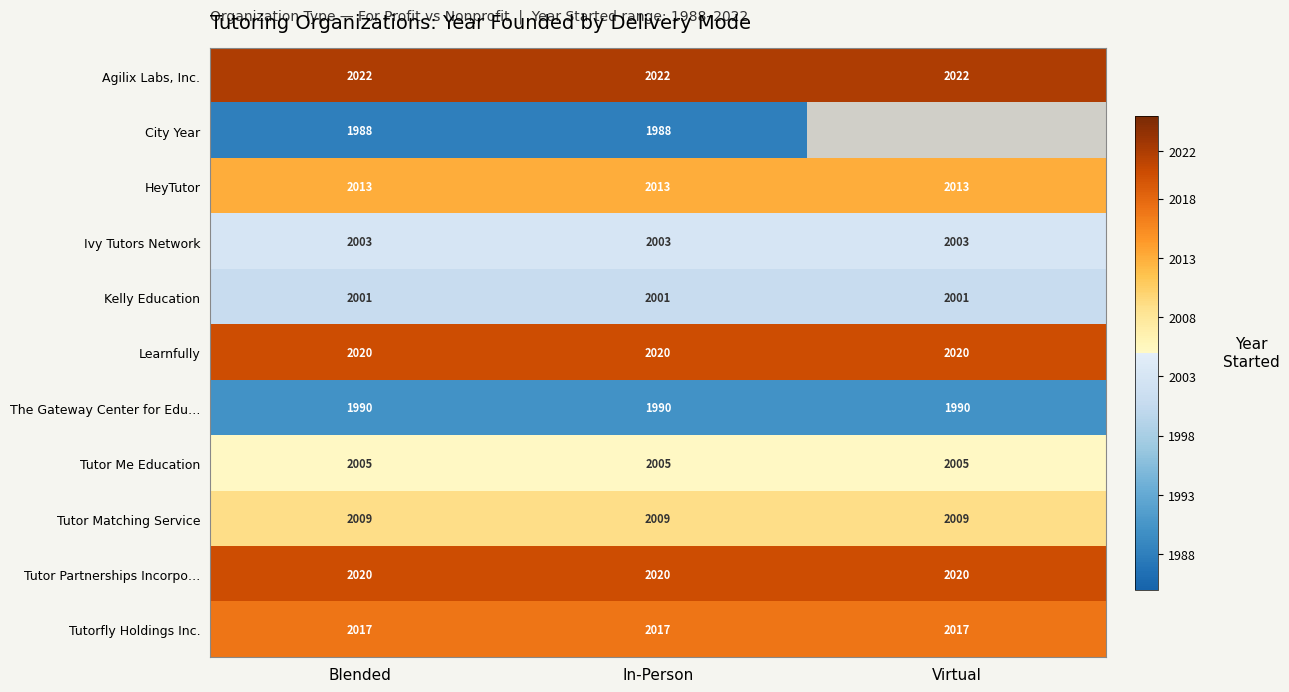

What is the difference between the highest and lowest values at Blended?

34